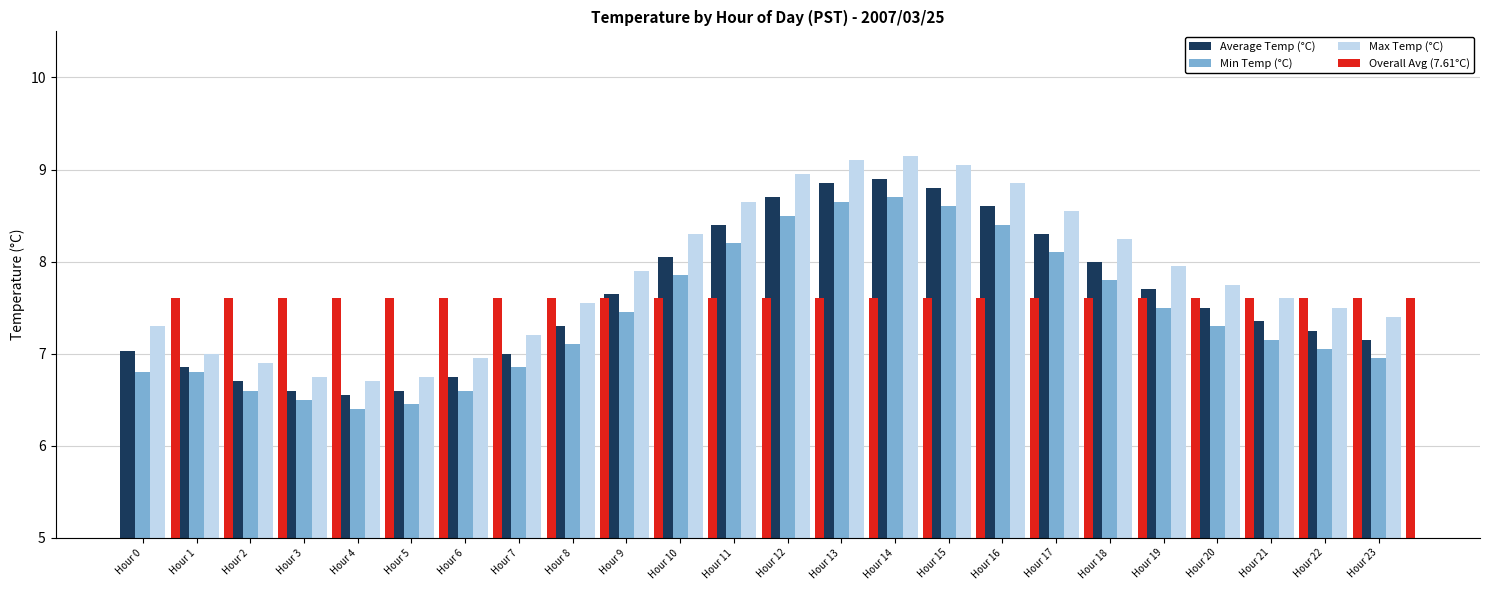

How many bars are there in total?

96